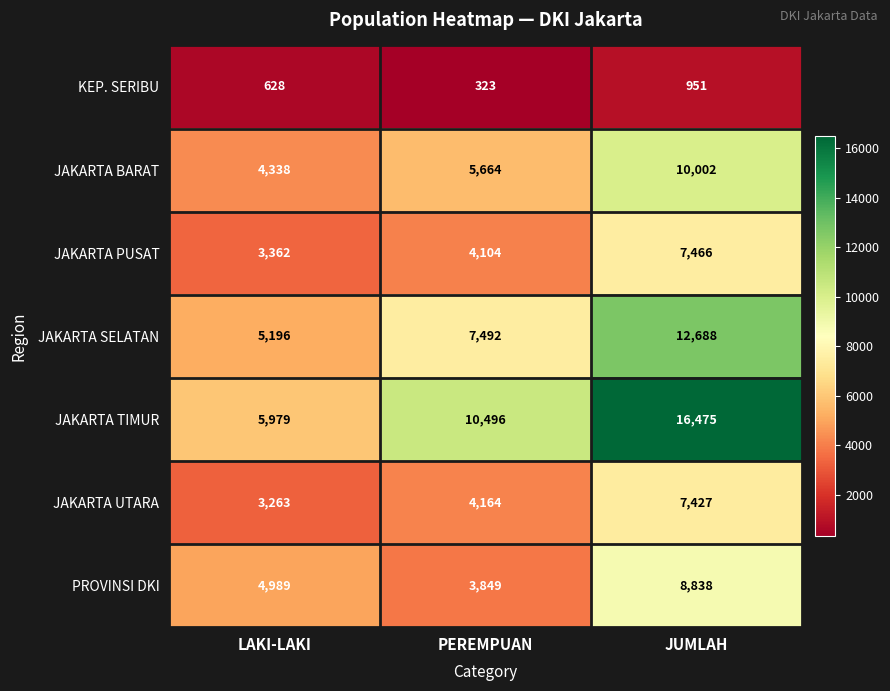

List the series in order of their peak value, highest first.

JAKARTA TIMUR, JAKARTA SELATAN, JAKARTA BARAT, PROVINSI DKI, JAKARTA PUSAT, JAKARTA UTARA, KEP. SERIBU